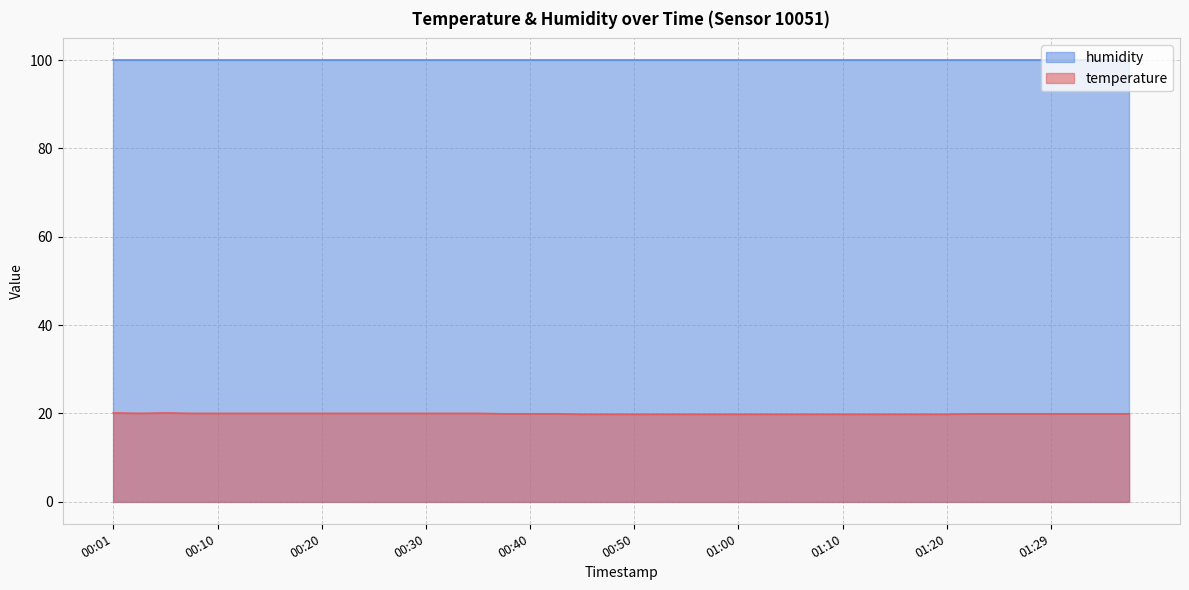

List the labels in order of value, largest first.

00:01, 00:06, 00:03, 00:08, 00:10, 00:13, 00:15, 00:18, 00:20, 00:23, 00:25, 00:28, 00:30, 00:33, 00:35, 00:38, 00:40, 00:42, 01:22, 01:25, 01:27, 01:29, 01:32, 01:34, 01:37, 00:45, 00:47, 00:50, 00:52, 00:55, 00:57, 01:00, 01:02, 01:05, 01:07, 01:10, 01:12, 01:15, 01:17, 01:20